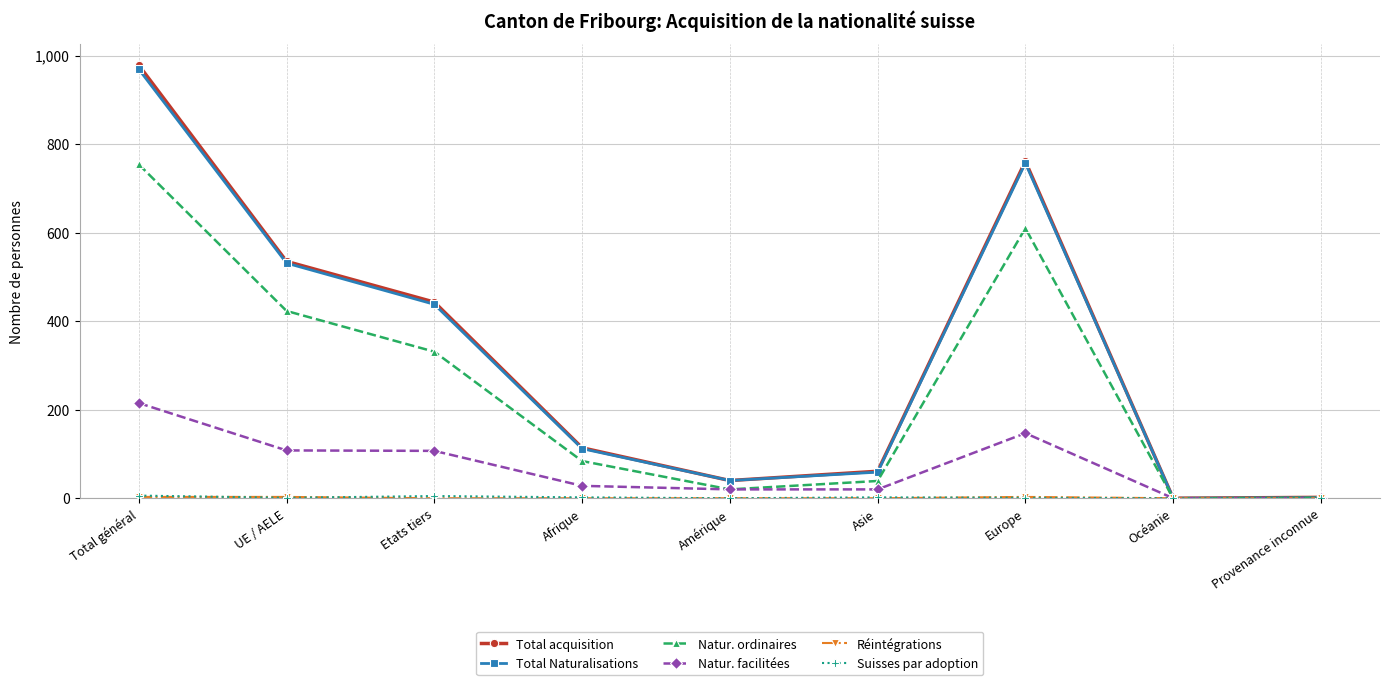

What position from the left is Europe?

7